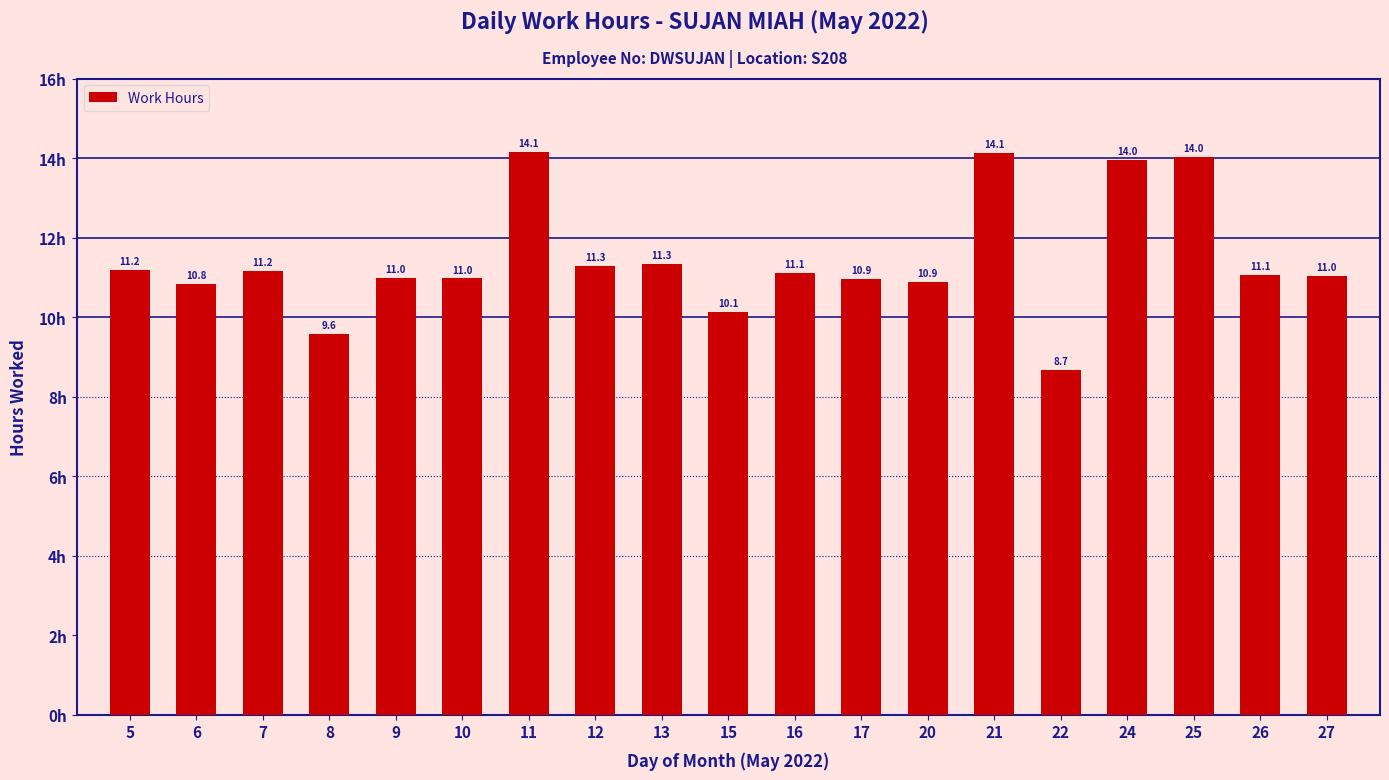

Where does the data first go above 11?

5